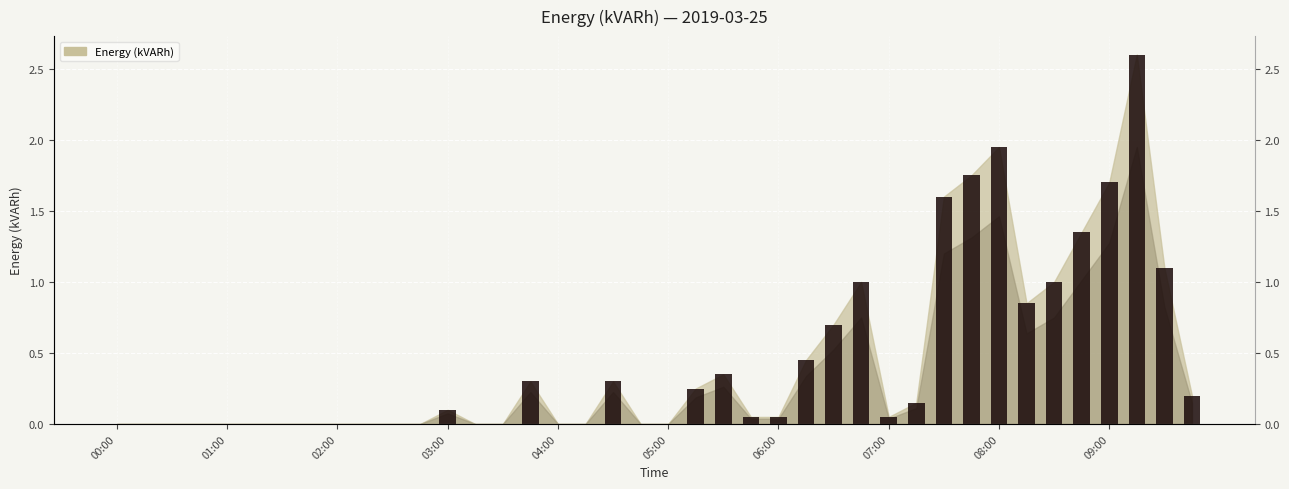

The chart shows a value of 0.3 at 03:45. True or false?

True